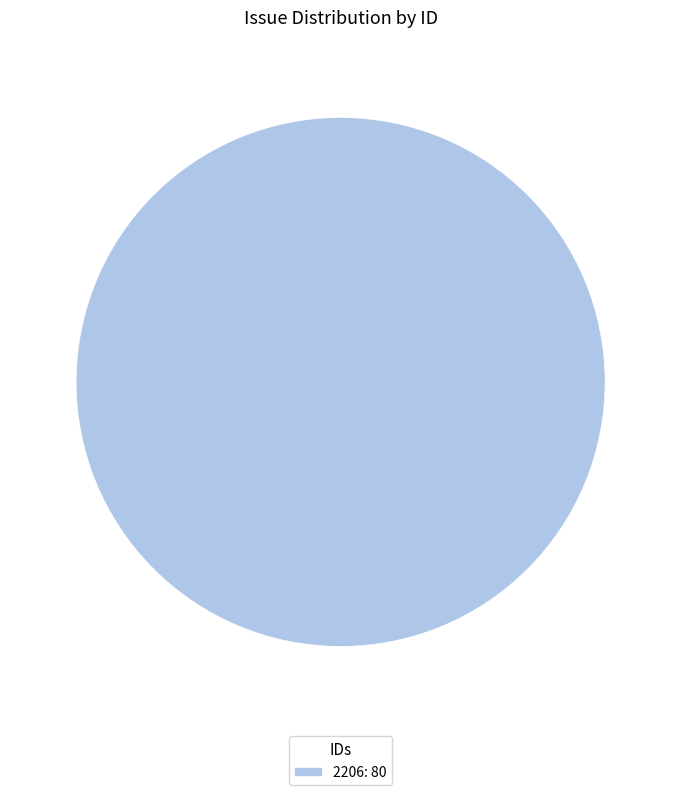

Is it true that 2206: 80 is 100% of the pie?

True